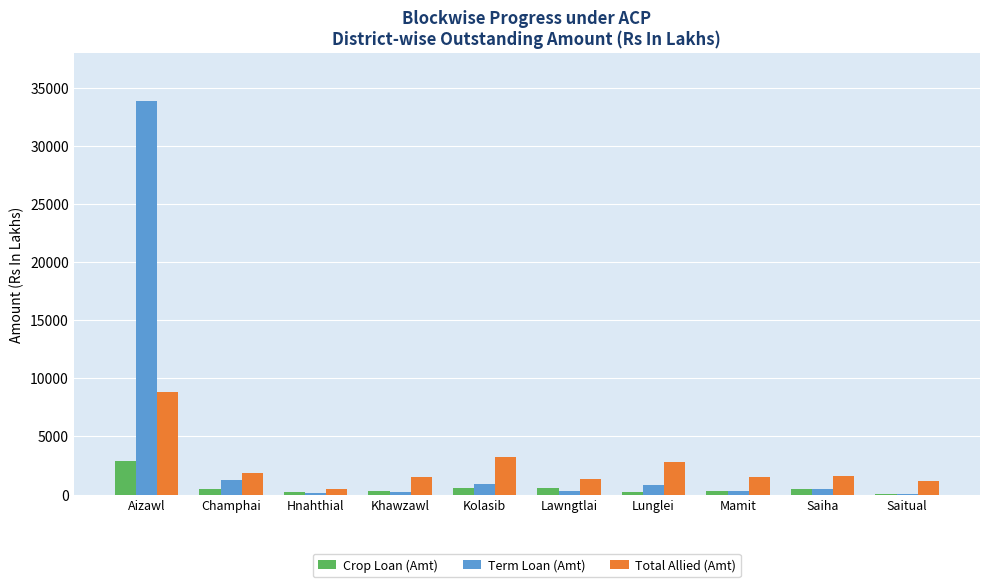

How many groups of bars are there?

10